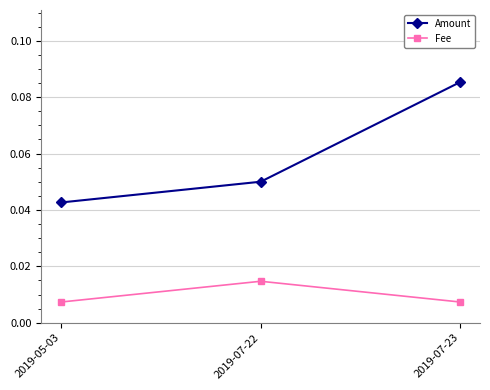

At 2019-07-22, list the series in order from largest to smallest.

Amount, Fee